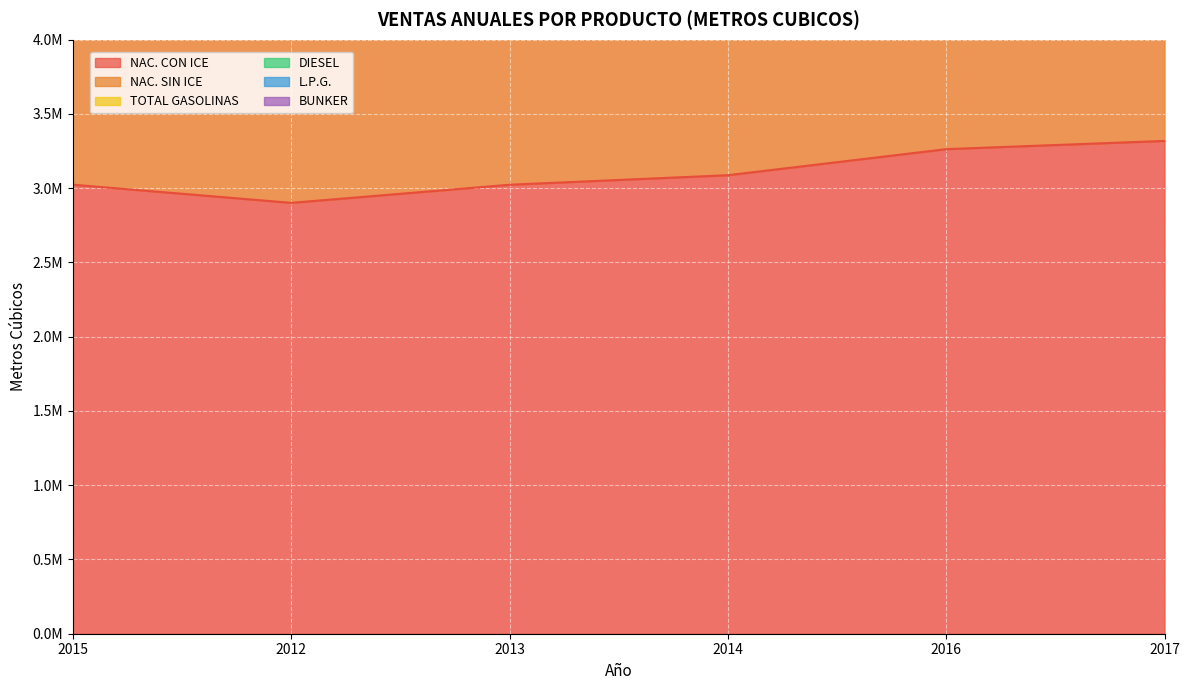

At which label does NAC. SIN ICE first exceed 8709049?

2015